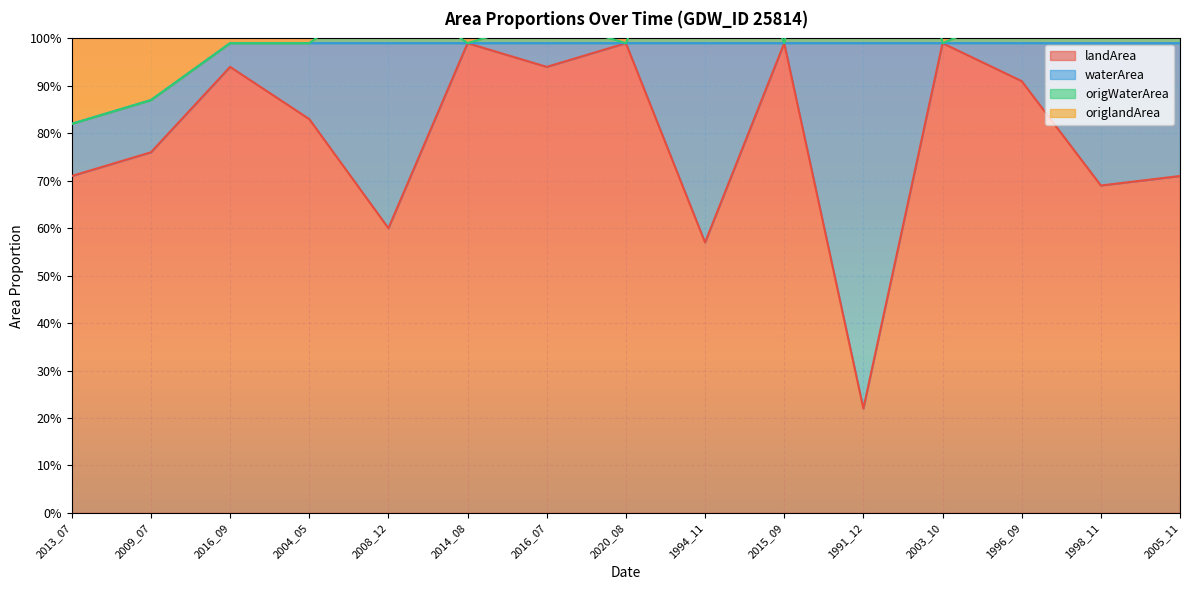

Which series has the largest total across all categories?

landArea